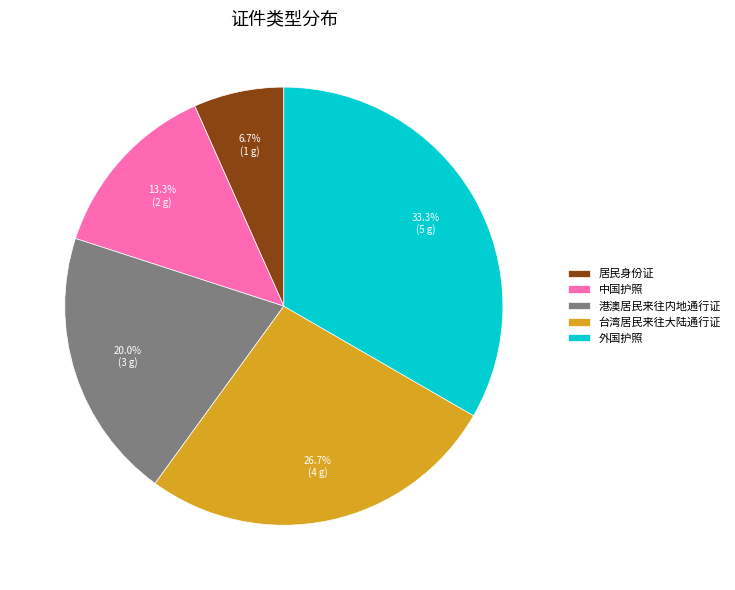

Which category has the biggest portion of the pie?

外国护照